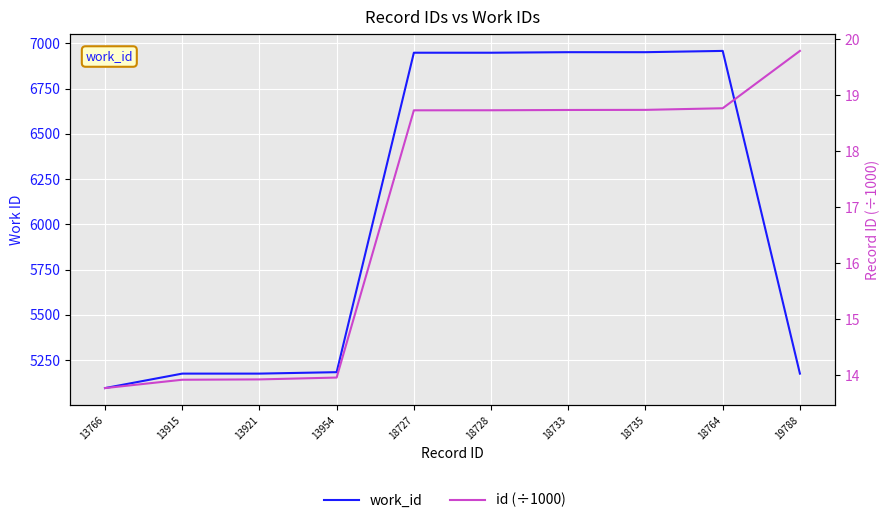

How many categories are shown in the chart?

10